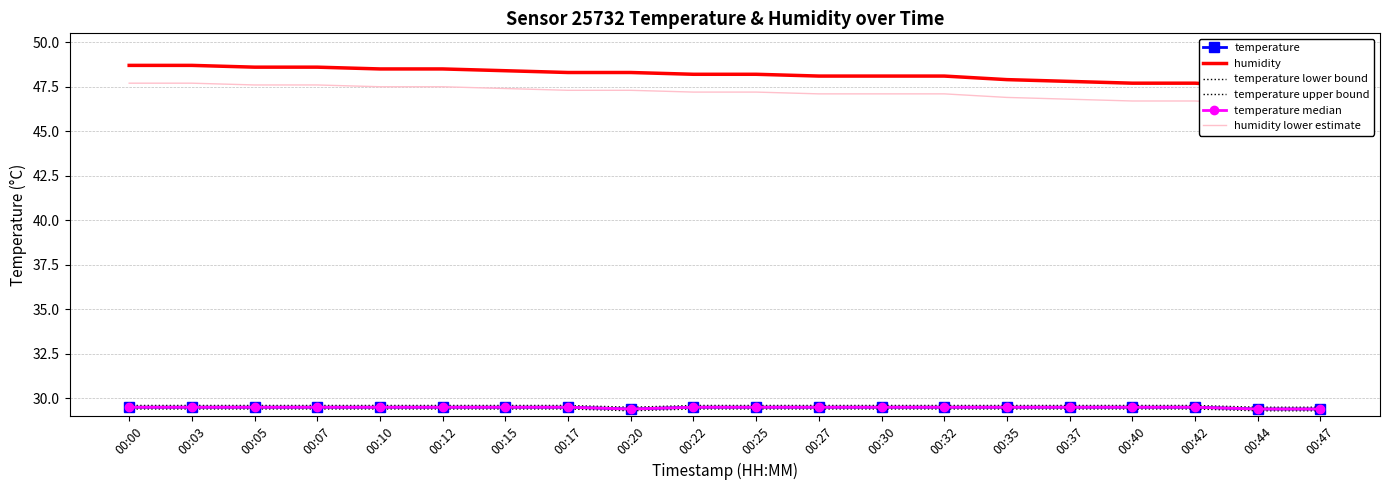

True or false: temperature median and humidity cross at least once.

False